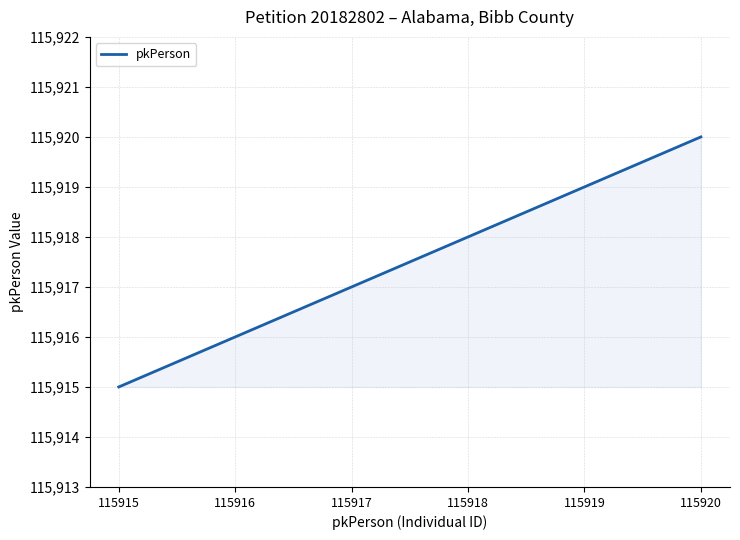

Reading left to right, list all the values displayed in this chart.

115915	115916	115917	115918	115919	115920